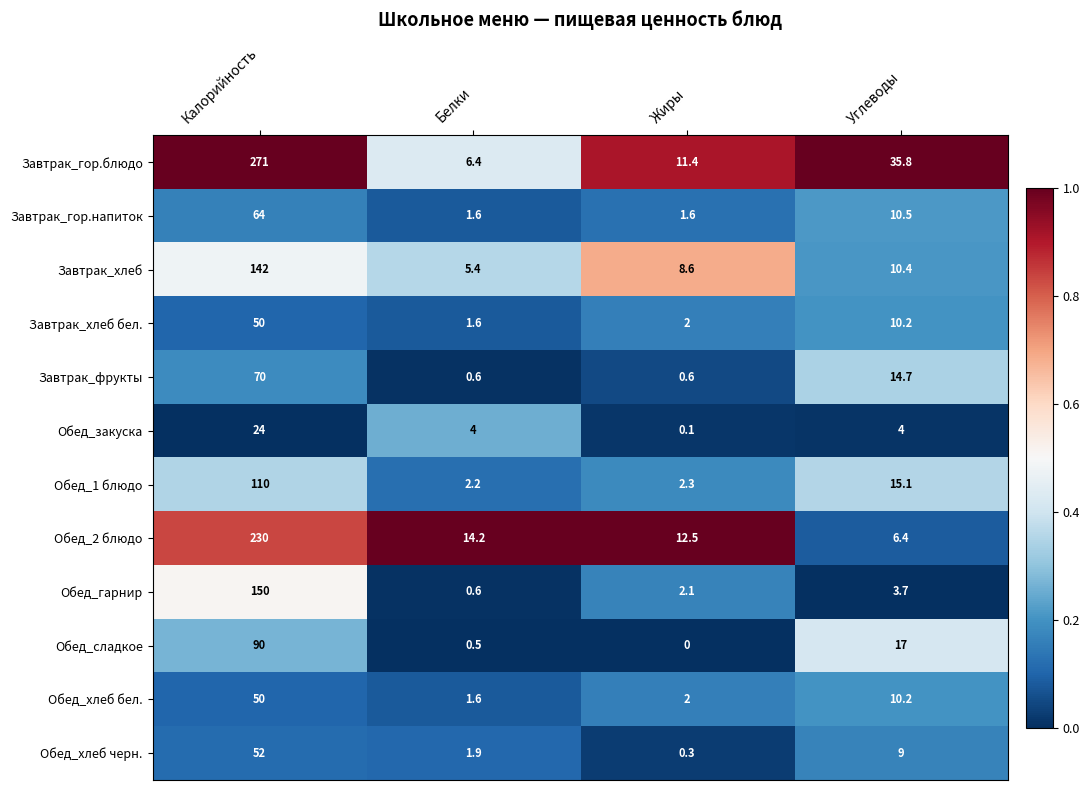

Which category has the highest value in the Обед_гарнир series?

Калорийность